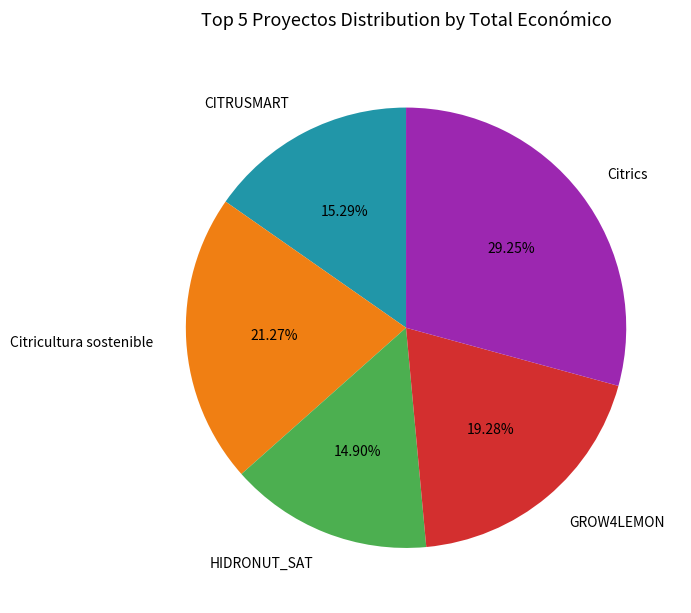

What is the total percentage of Citrics and CITRUSMART?

44.5%